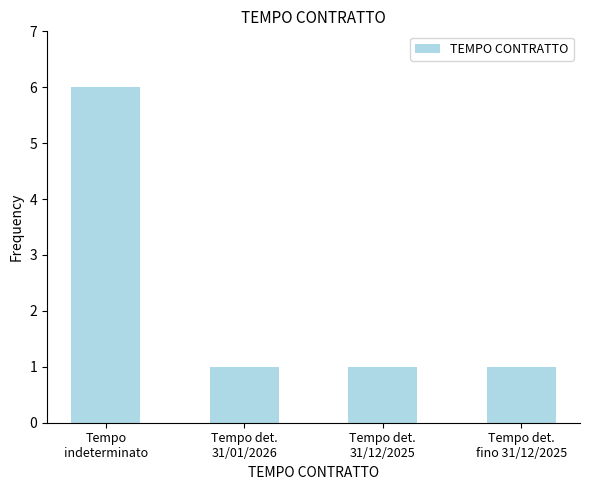

Are the bars horizontal?

No